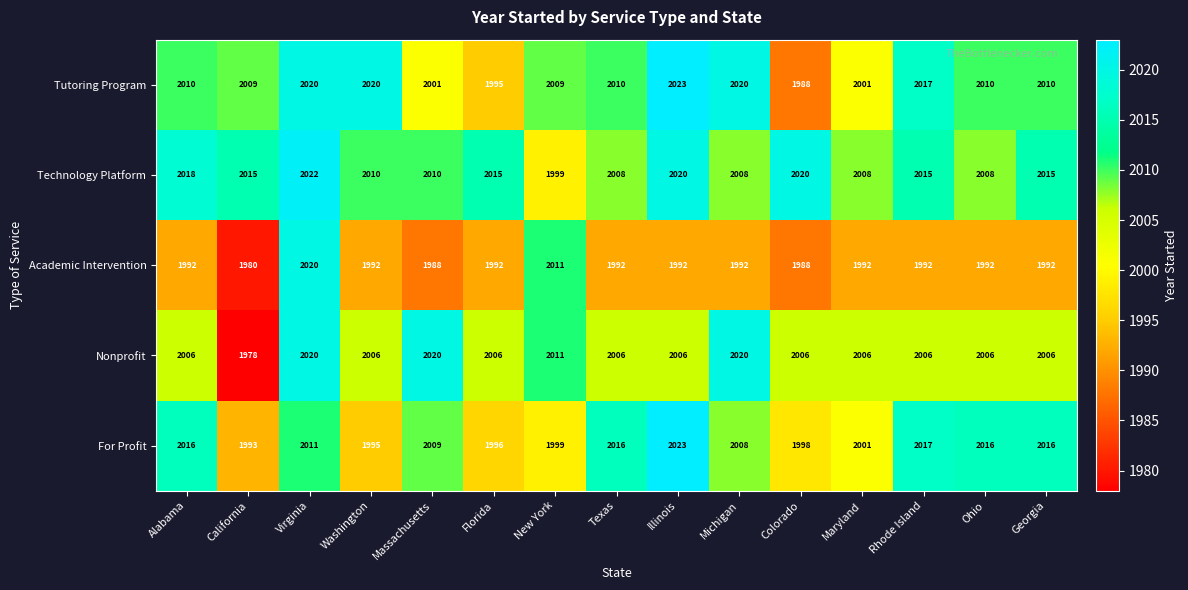

Rank the series at Florida from highest to lowest value.

Technology Platform, Nonprofit, For Profit, Tutoring Program, Academic Intervention